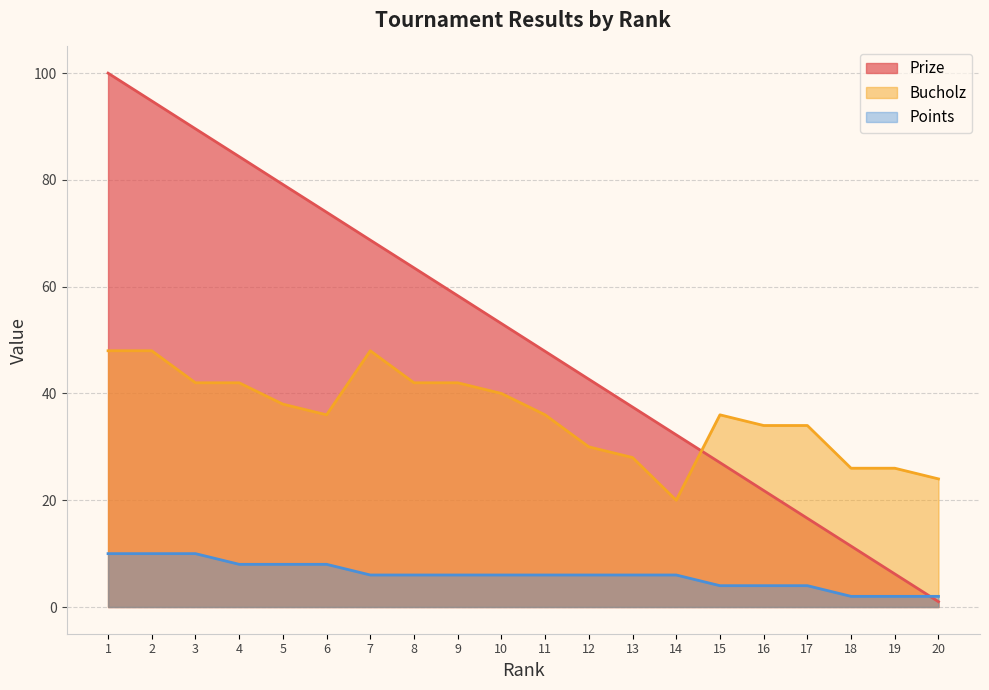

Where does the Prize series first go above 53?

1